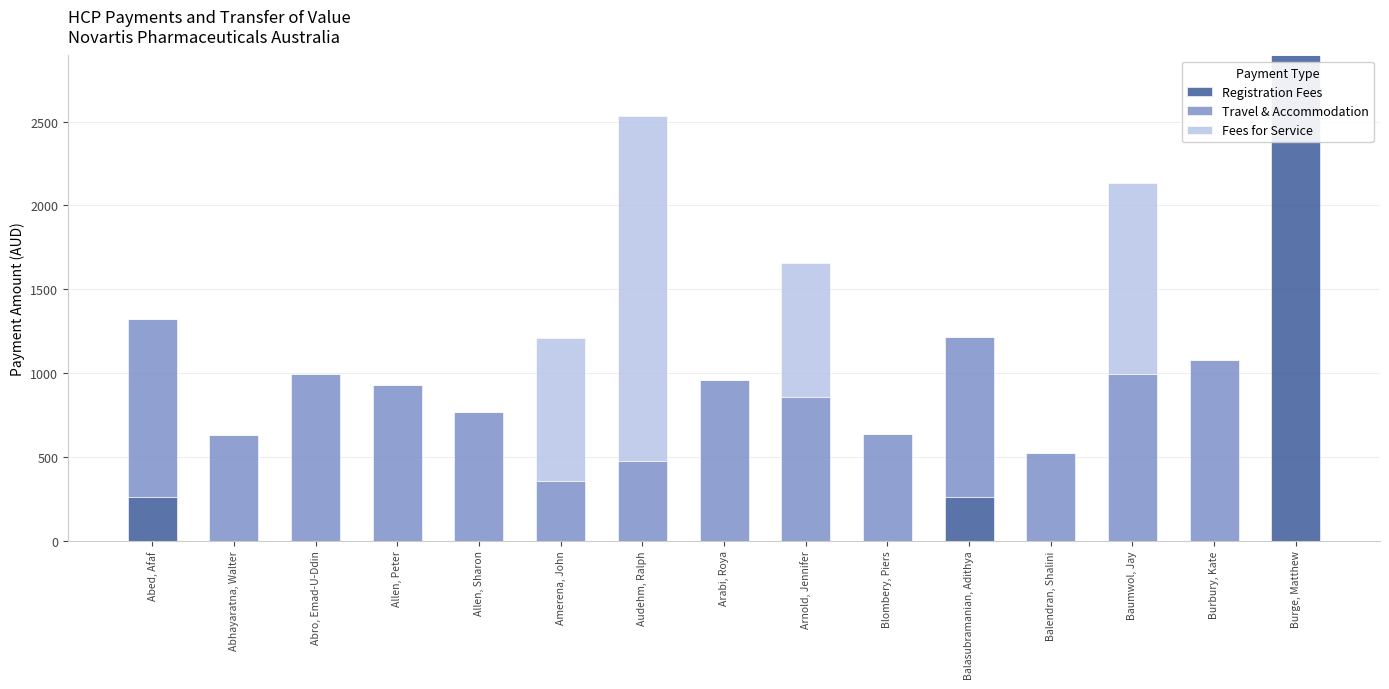

The Registration Fees series shows -1928.6 at Arabi, Roya. True or false?

False